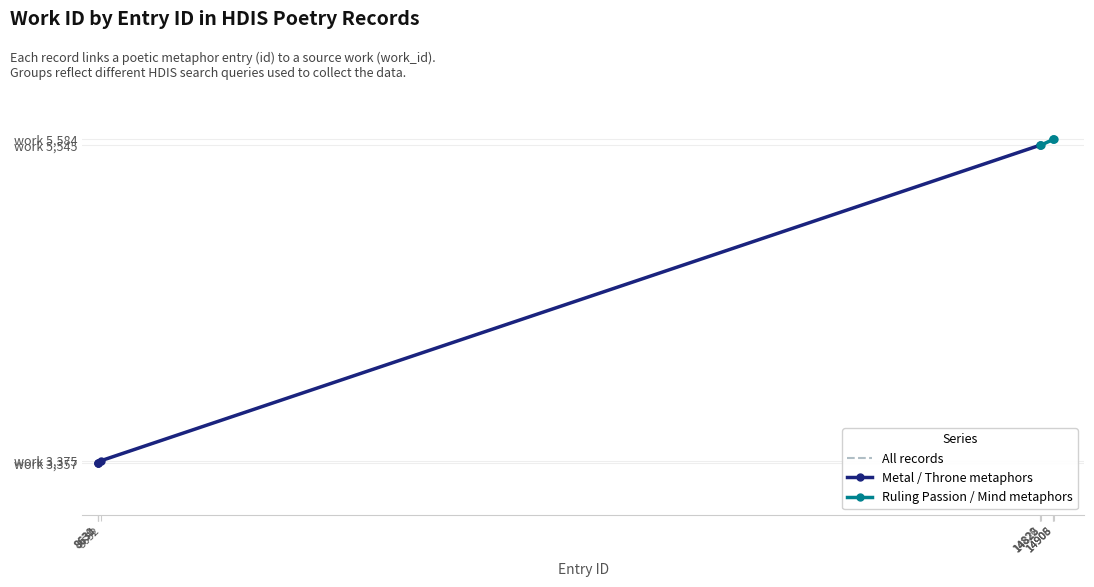

Reading left to right, what are all the values shown in this chart?

8630=3357	8631=3358	8634=3360	8652=3375	14820=5545	14822=5545	14825=5545	14905=5584	14906=5584	14908=5584